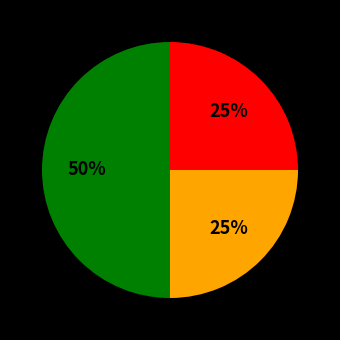

How many segments does this pie chart have?

3